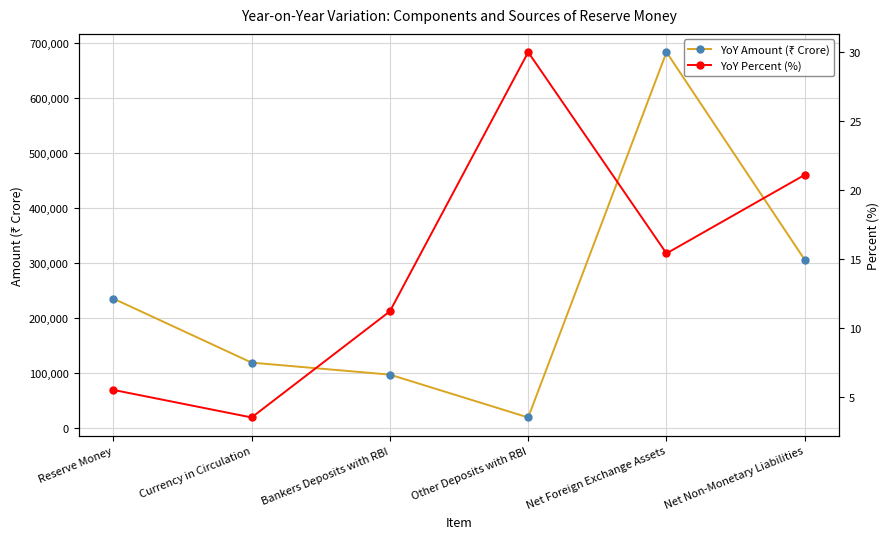

How many distinct data groups are displayed?

2